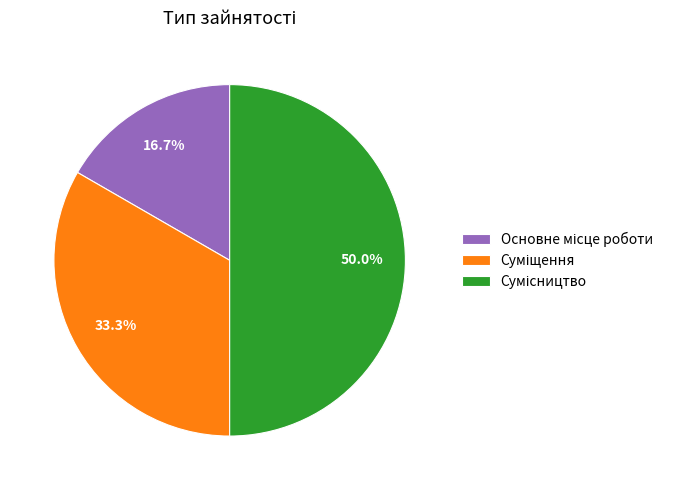

How many slices are in this pie chart?

3